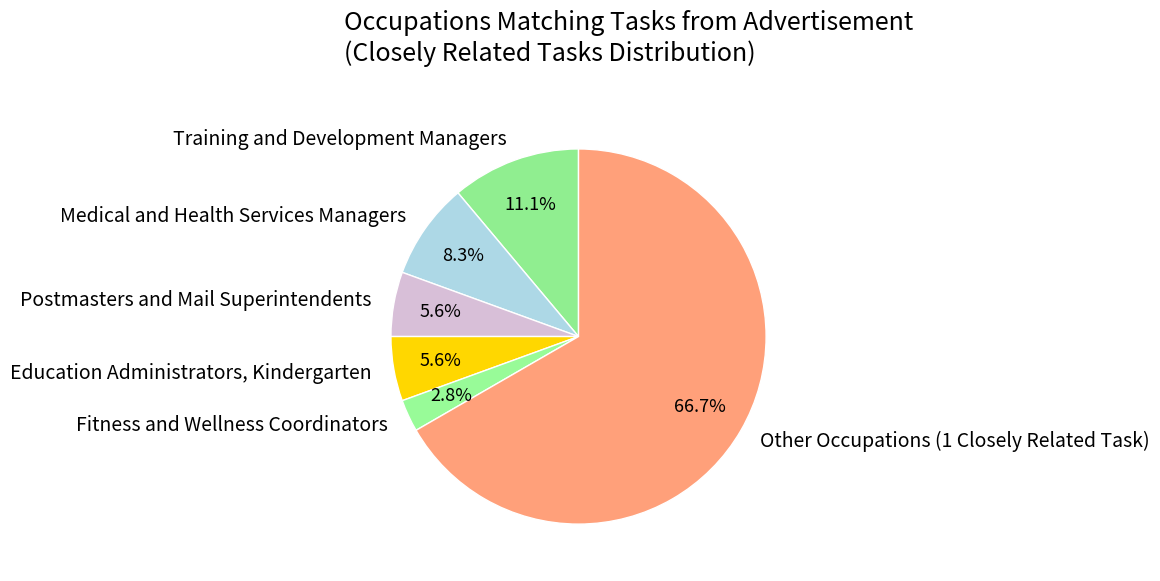

Does Education Administrators, Kindergarten represent more than half of the total?

No